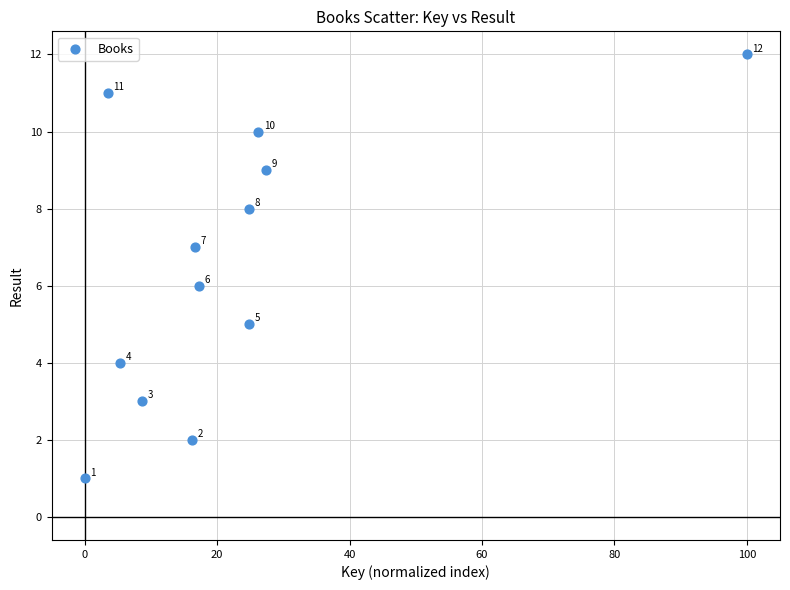

What Y value in the scatter plot is closest to 6?

6